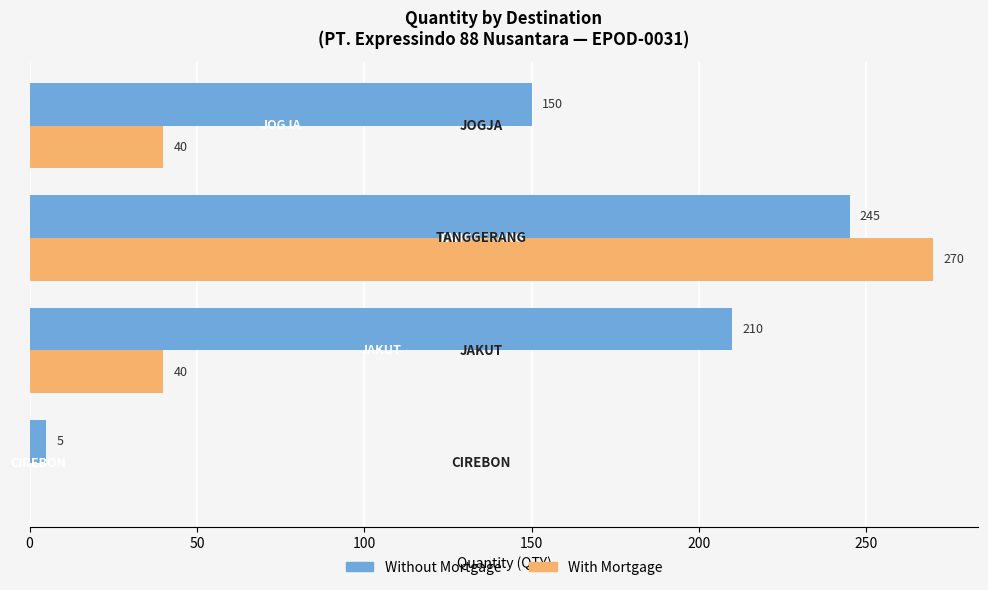

What are all the series names shown in the legend?

Without Mortgage, With Mortgage